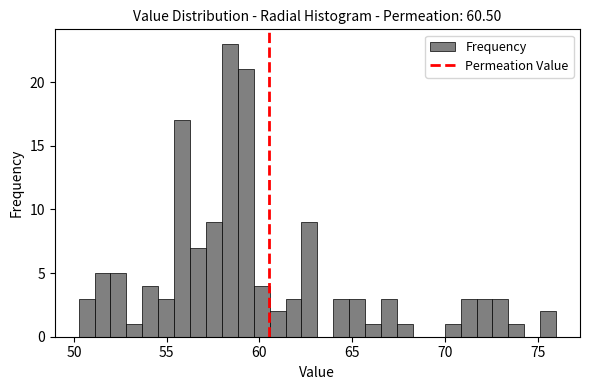

Around what value on the x-axis is the tallest bar? Give the approximate position of its centre, as read against the axis.

58.5